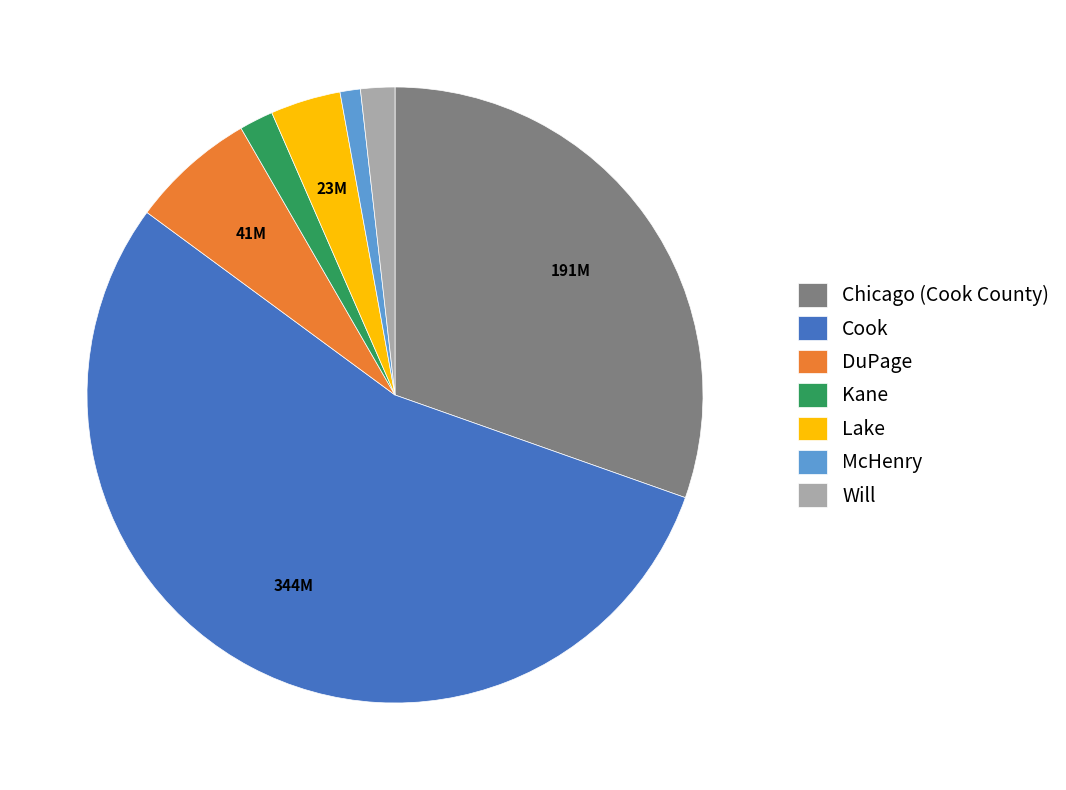

How many segments does this pie chart have?

7